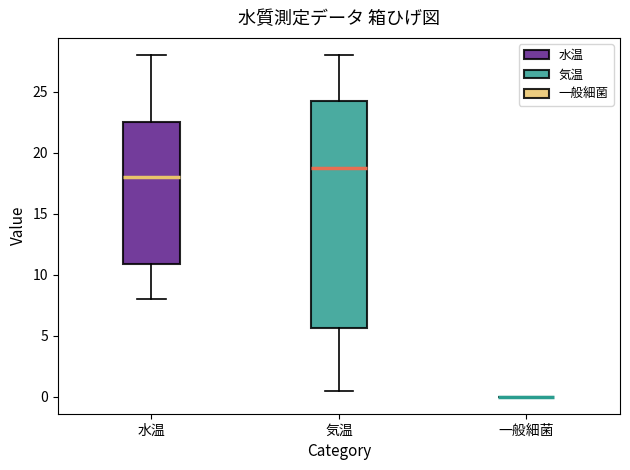

Reading left to right, transcribe this box plot: for each box, give where its median line is, the range the box spans, and where its two whiskers end, as read against the y-axis. The values are not printed on the chart, so give them approximately, as read against the axis.

水温: median 18.0, box 11.0 to 22.5, whiskers 8.0 to 28.0
気温: median 19.0, box 5.5 to 24.5, whiskers 0.5 to 28.0
一般細菌: box collapsed to a line at 0.0, whiskers 0.0 to 0.0